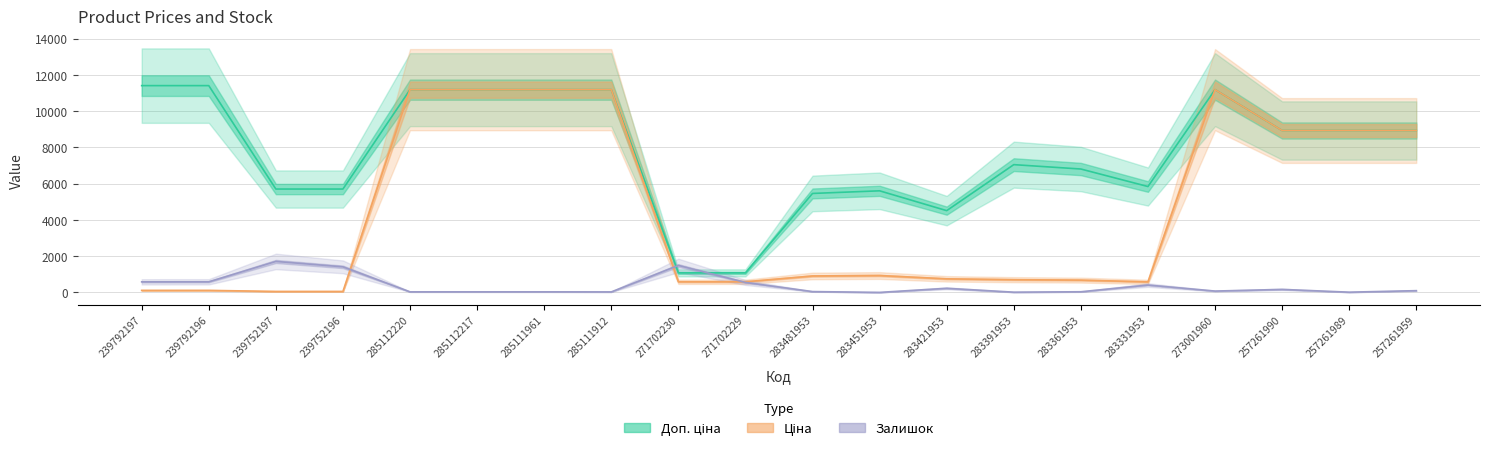

At which label does Ціна first exceed 910?

285112220